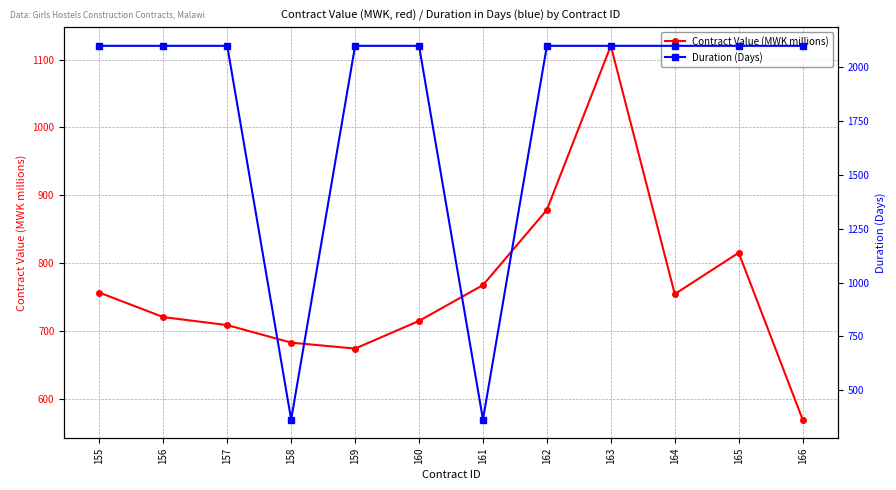

Which series changed the most between 155 and 160?

Contract Value (MWK millions)